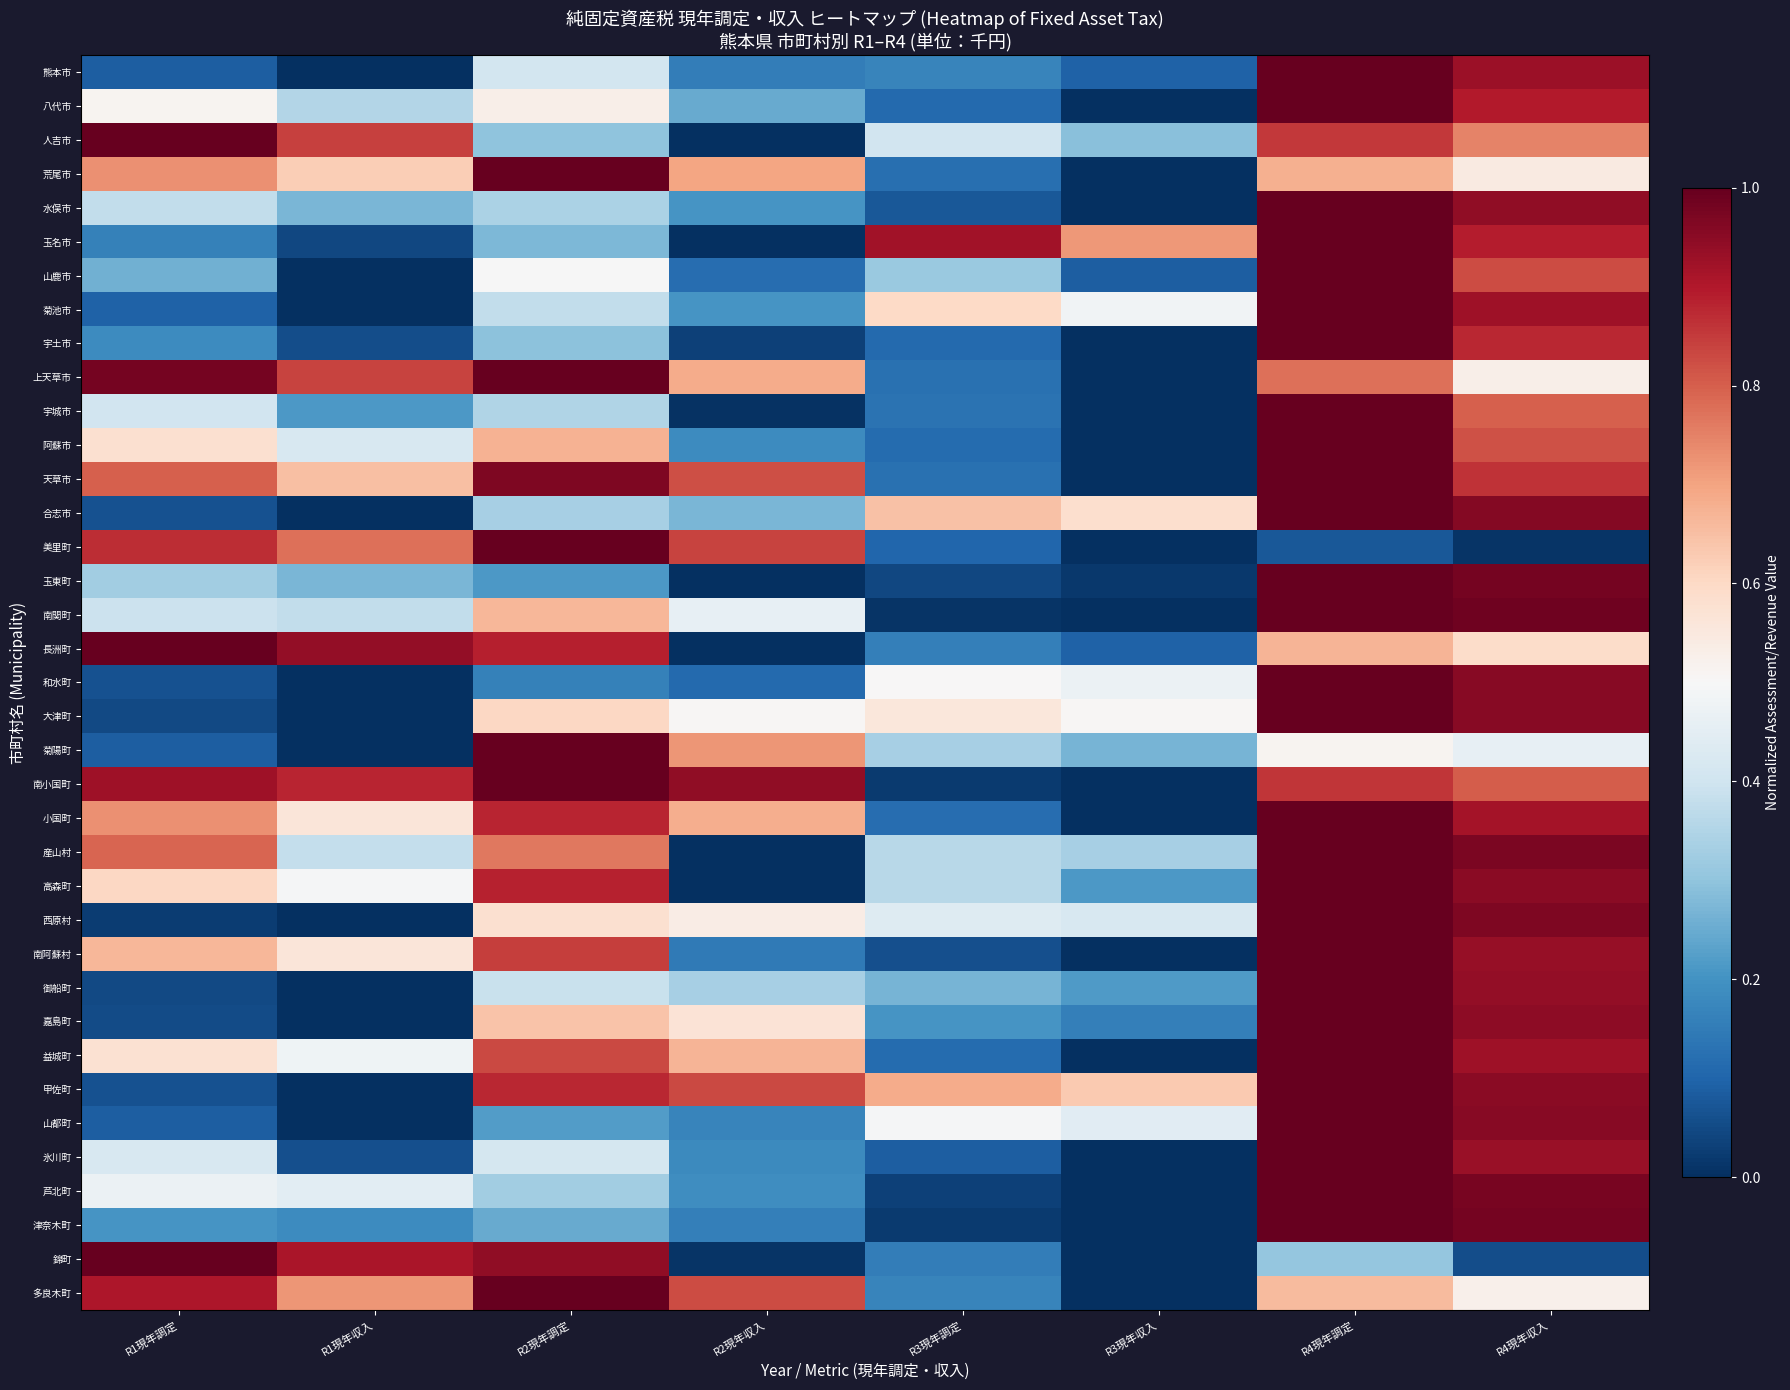

Rank the series at R2現年調定 from highest to lowest value.

荒尾市, 上天草市, 美里町, 菊陽町, 南小国町, 多良木町, 天草市, 錦町, 長洲町, 高森町, 小国町, 甲佐町, 南阿蘇村, 益城町, 産山村, 阿蘇市, 南関町, 嘉島町, 大津町, 西原村, 八代市, 山鹿市, 氷川町, 熊本市, 御船町, 菊池市, 宇城市, 水俣市, 合志市, 芦北町, 人吉市, 宇土市, 玉名市, 津奈木町, 山都町, 玉東町, 和水町